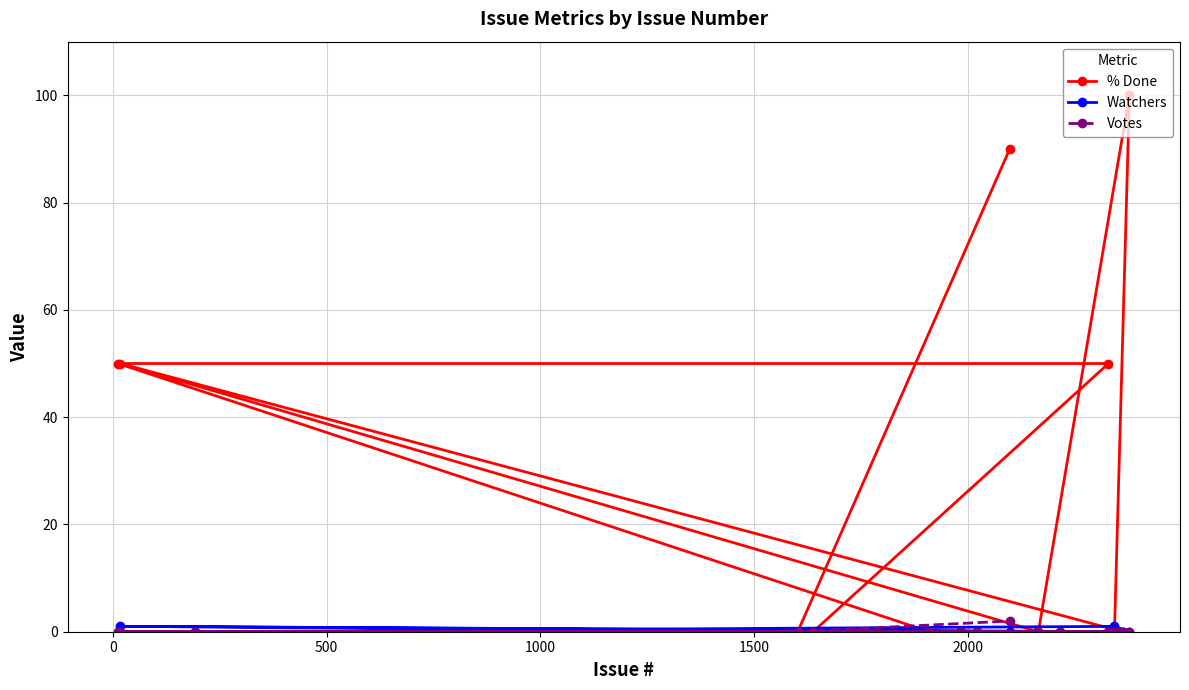

How many Votes values are between 0 and 1?

19